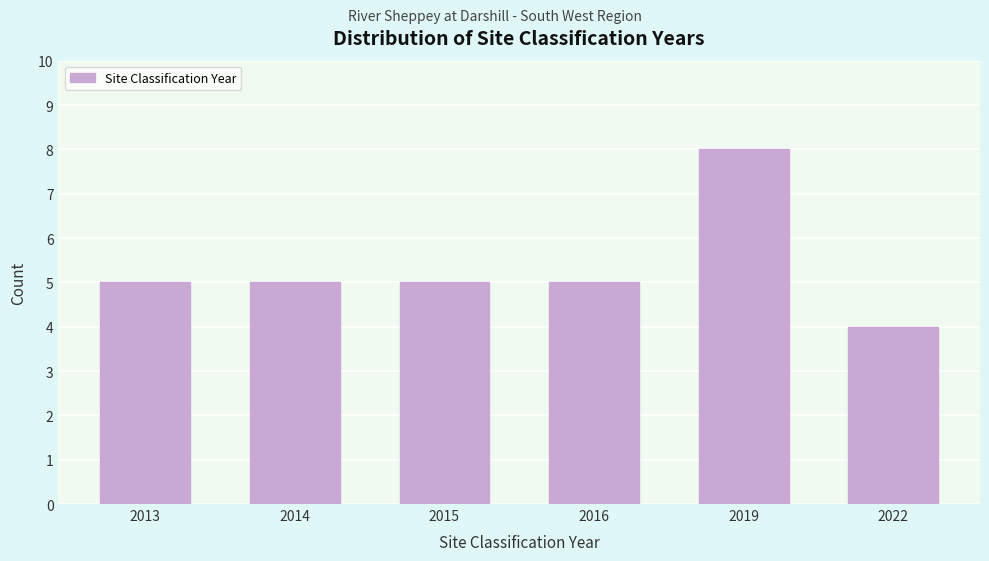

Reading left to right, transcribe all the data shown in this chart.

2013=5	2014=5	2015=5	2016=5	2019=8	2022=4